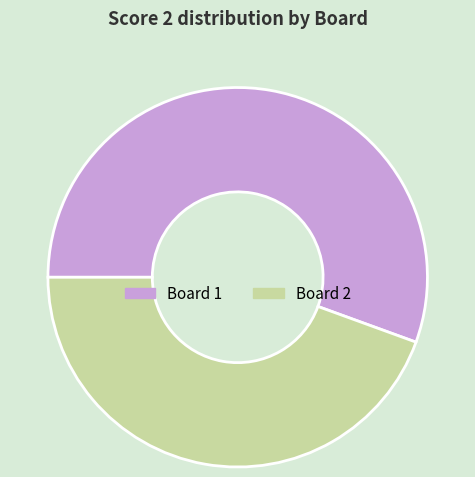

Is the sum of Board 1 and Board 2 greater than half?

Yes